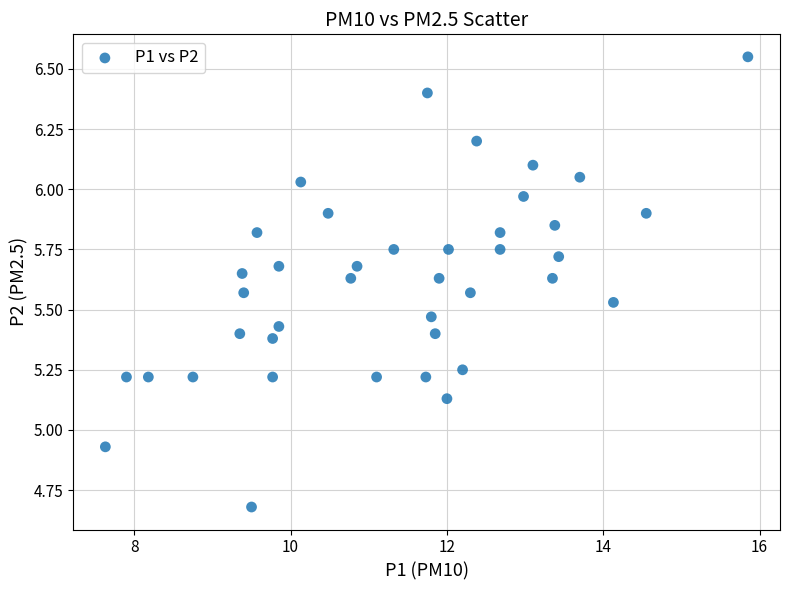

What is the range of Y values (max minus min)?

1.9